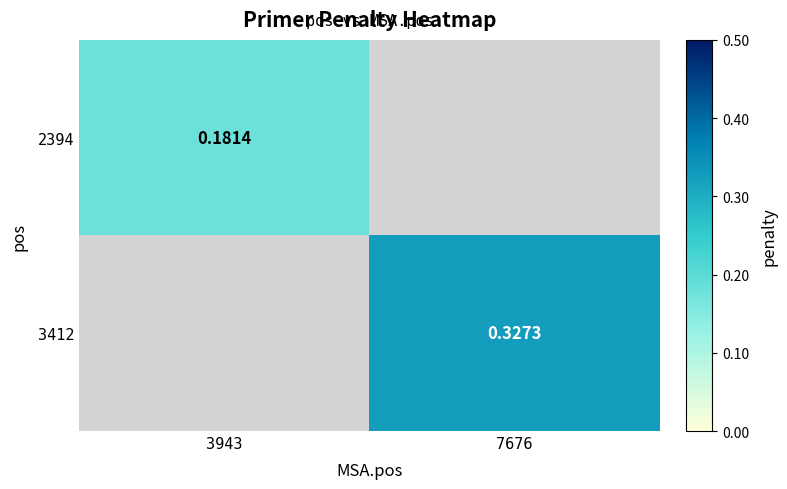

What is the greatest value displayed?

0.3